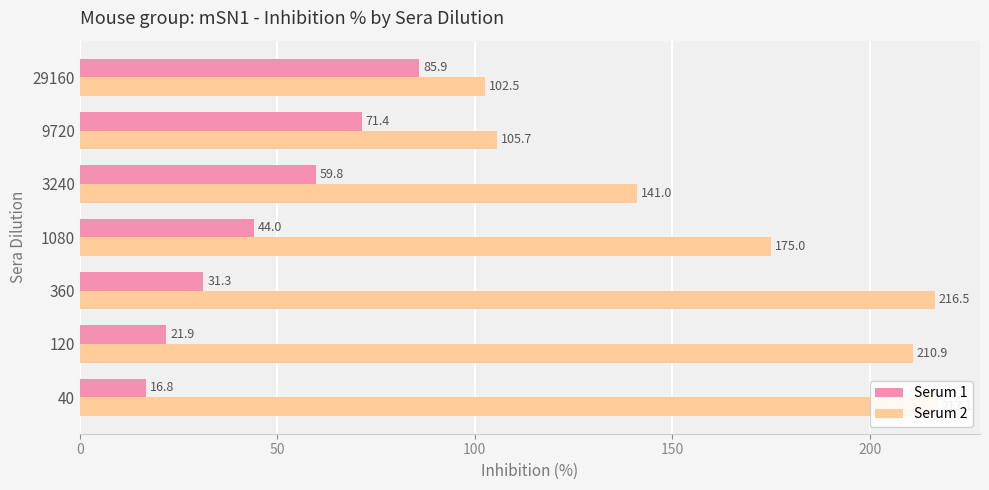

What is the value of the Serum 2 bar at the 7th from the left?

102.5